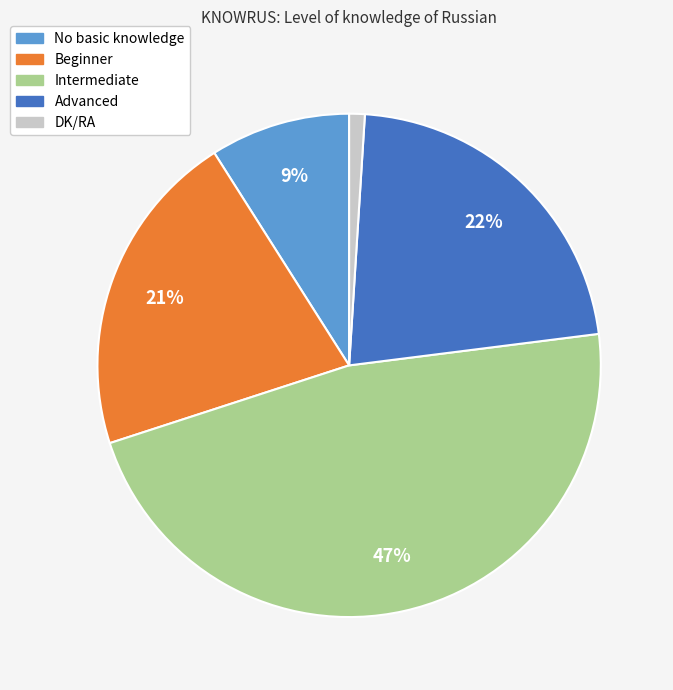

What is the smallest slice in the pie chart?

DK/RA